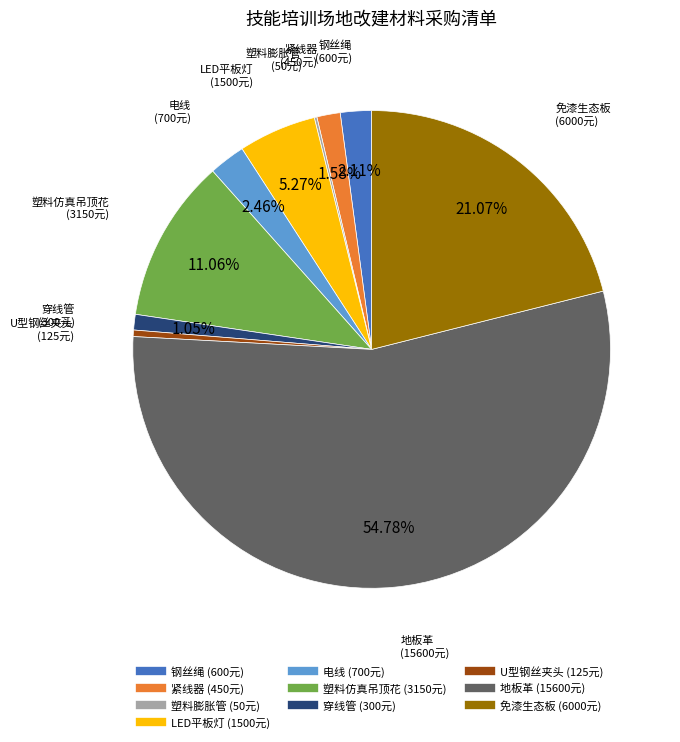

Which slice is the largest?

地板革